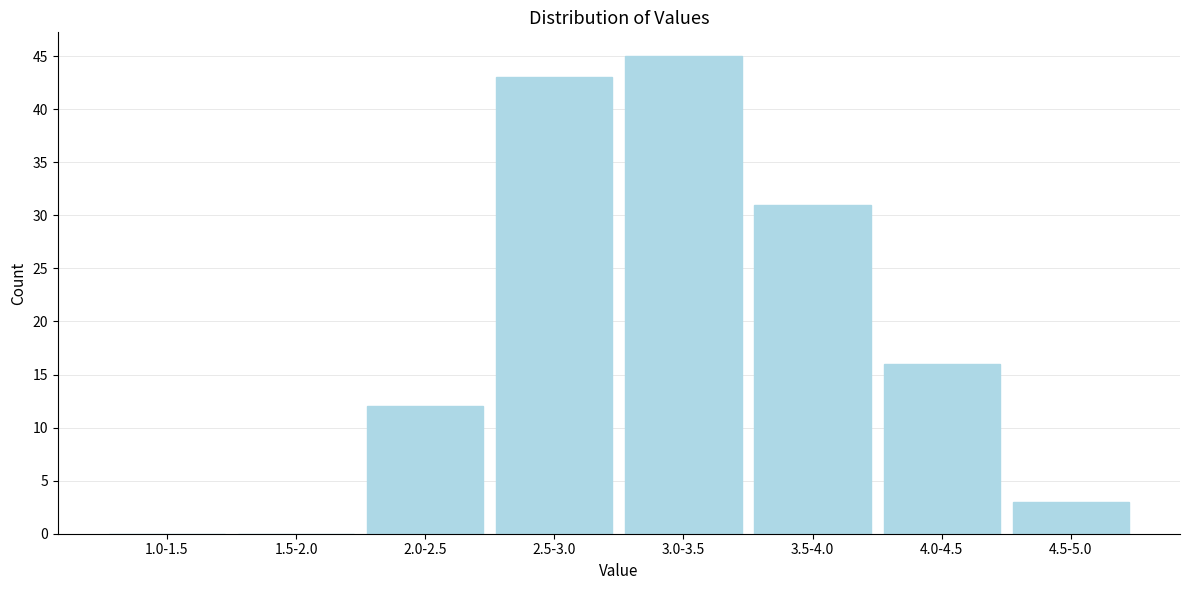

Reading right to left, list all the values displayed in this chart.

4.5-5.0=3	4.0-4.5=16	3.5-4.0=31	3.0-3.5=45	2.5-3.0=43	2.0-2.5=12	1.5-2.0=0	1.0-1.5=0